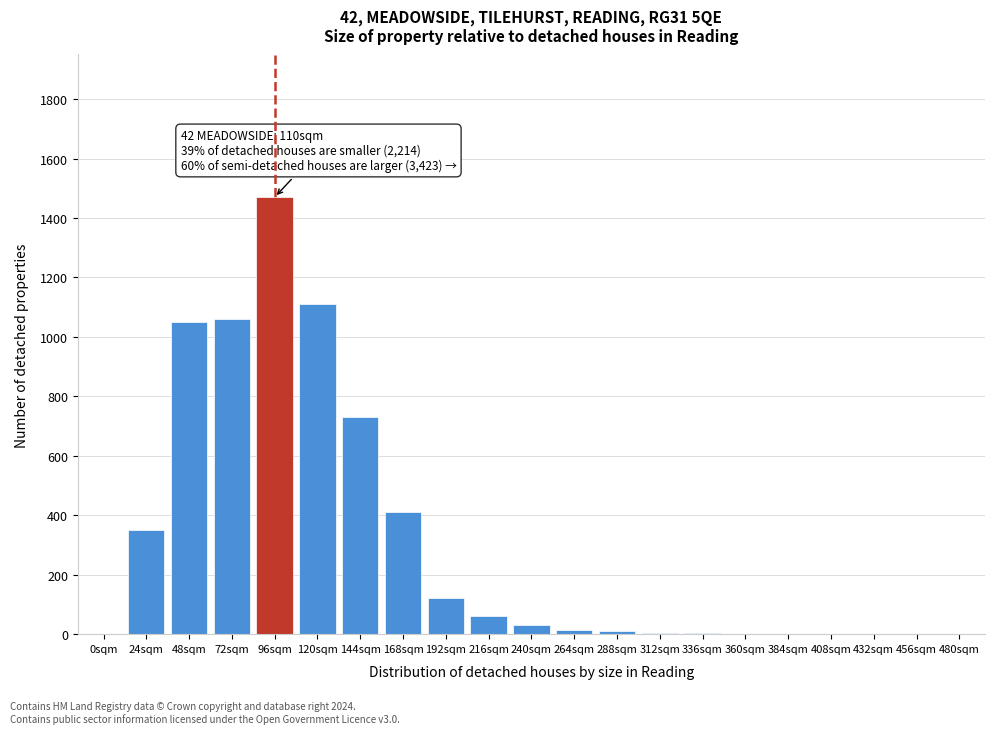

The value at 72sqm is 1060. True or false?

True